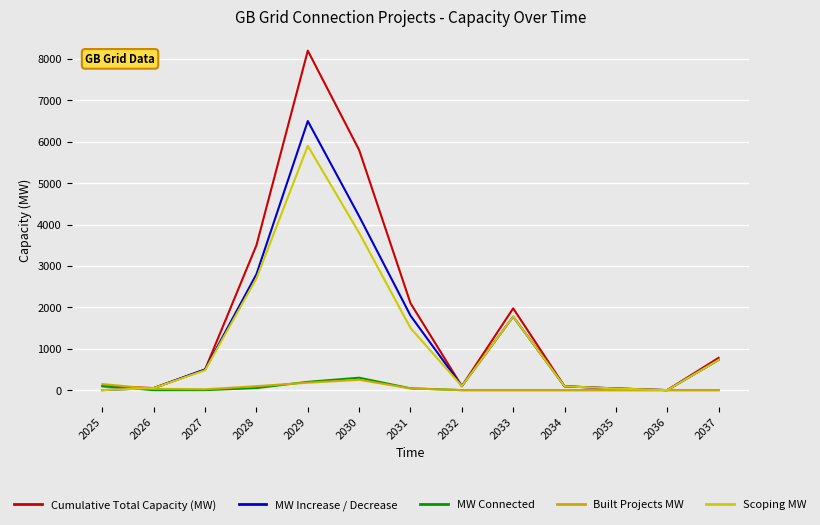

How many lines are shown in the chart?

5